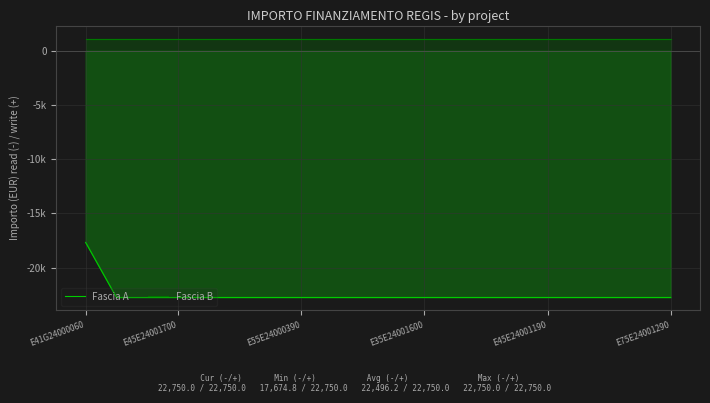

True or false: Fascia A has more than 2 points higher than both neighbors.

False